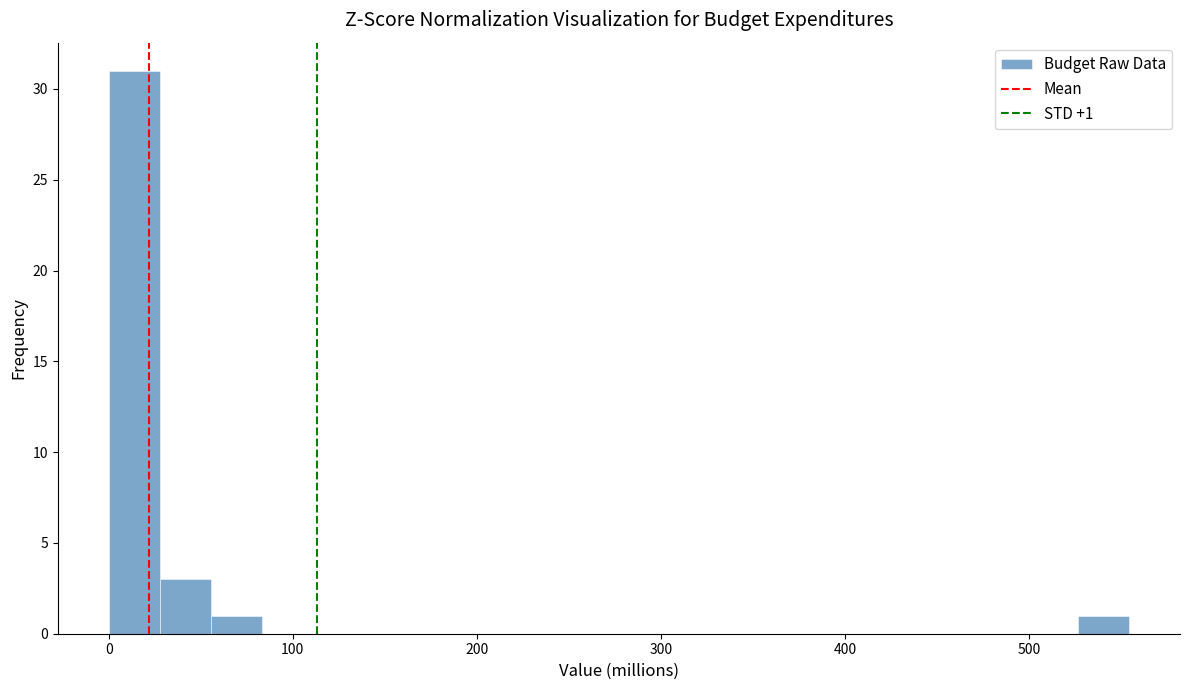

Read against the x-axis, roughly where is the centre of the tallest bar?

10